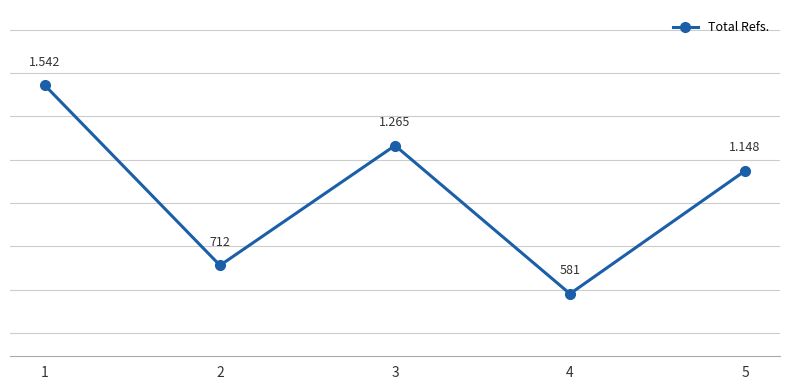

What is the value of the 1st point from the left?

1542